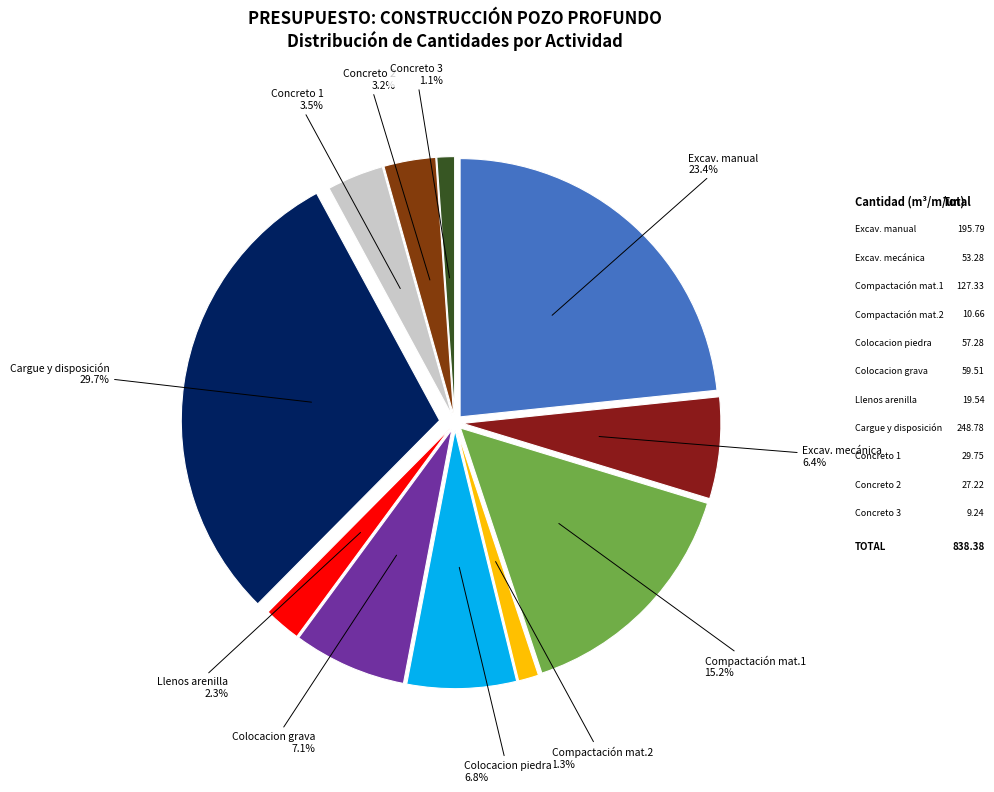

To the nearest percent, what percentage of the pie is Excavación mecánica material heterogéneo?

6%